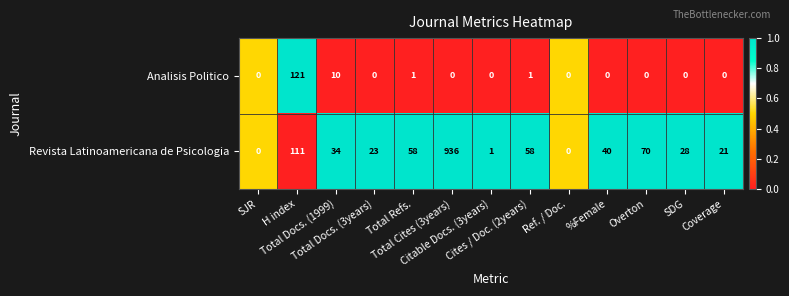

Which series changed the most between H index and Total Docs. (1999)?

Analisis Politico